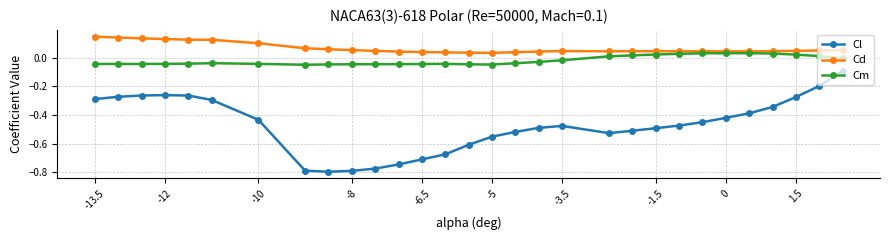

Which series has the largest total across all categories?

Cd